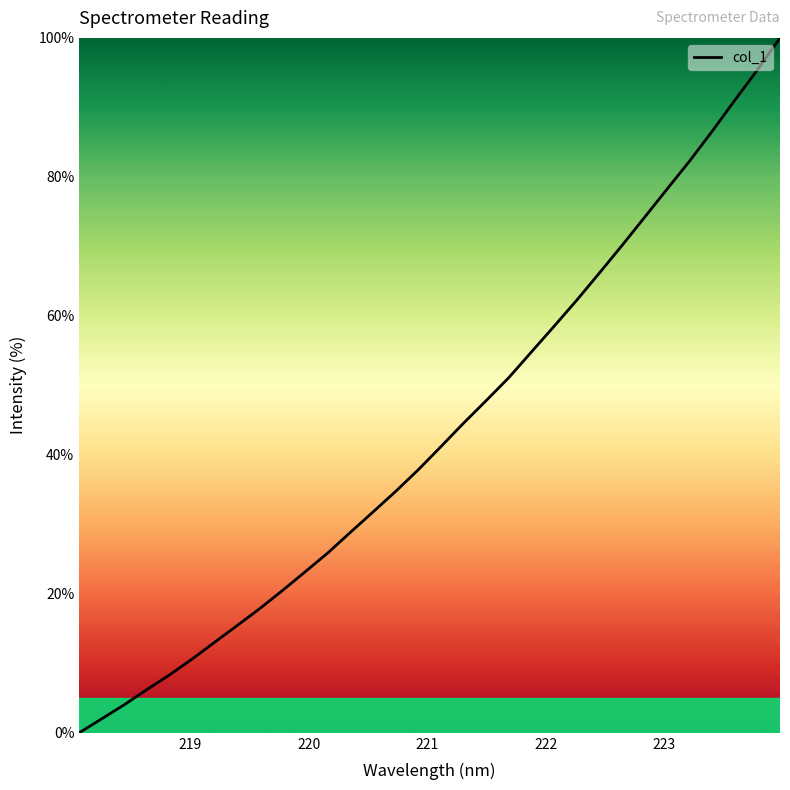

What is the maximum value shown in the chart?

100.0